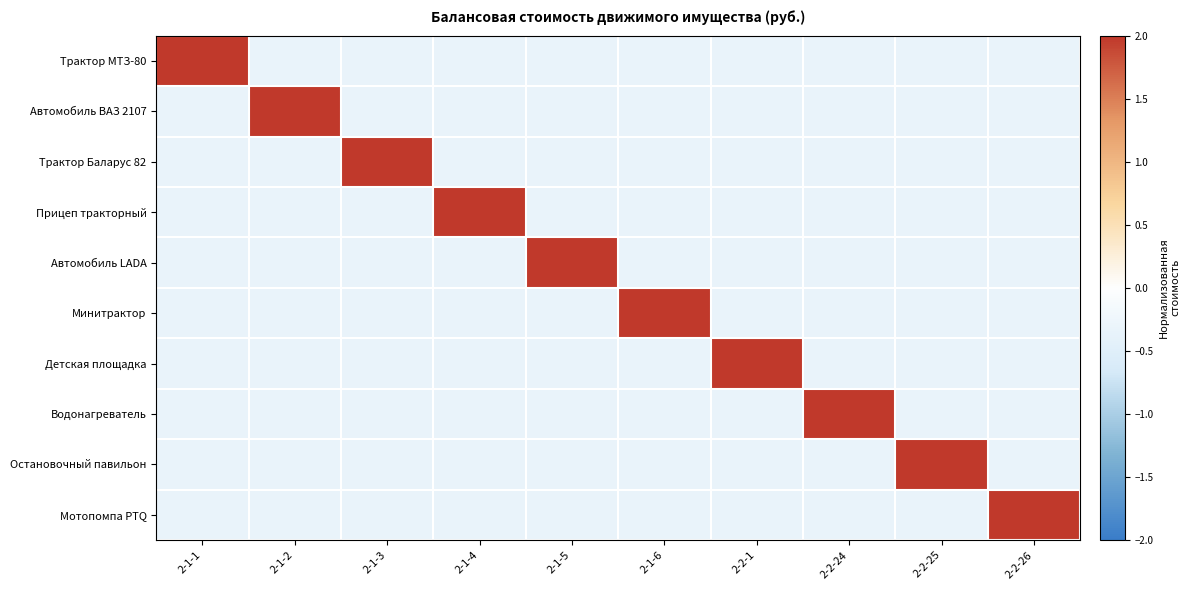

At which category is the sum across all series the highest?

2-1-2